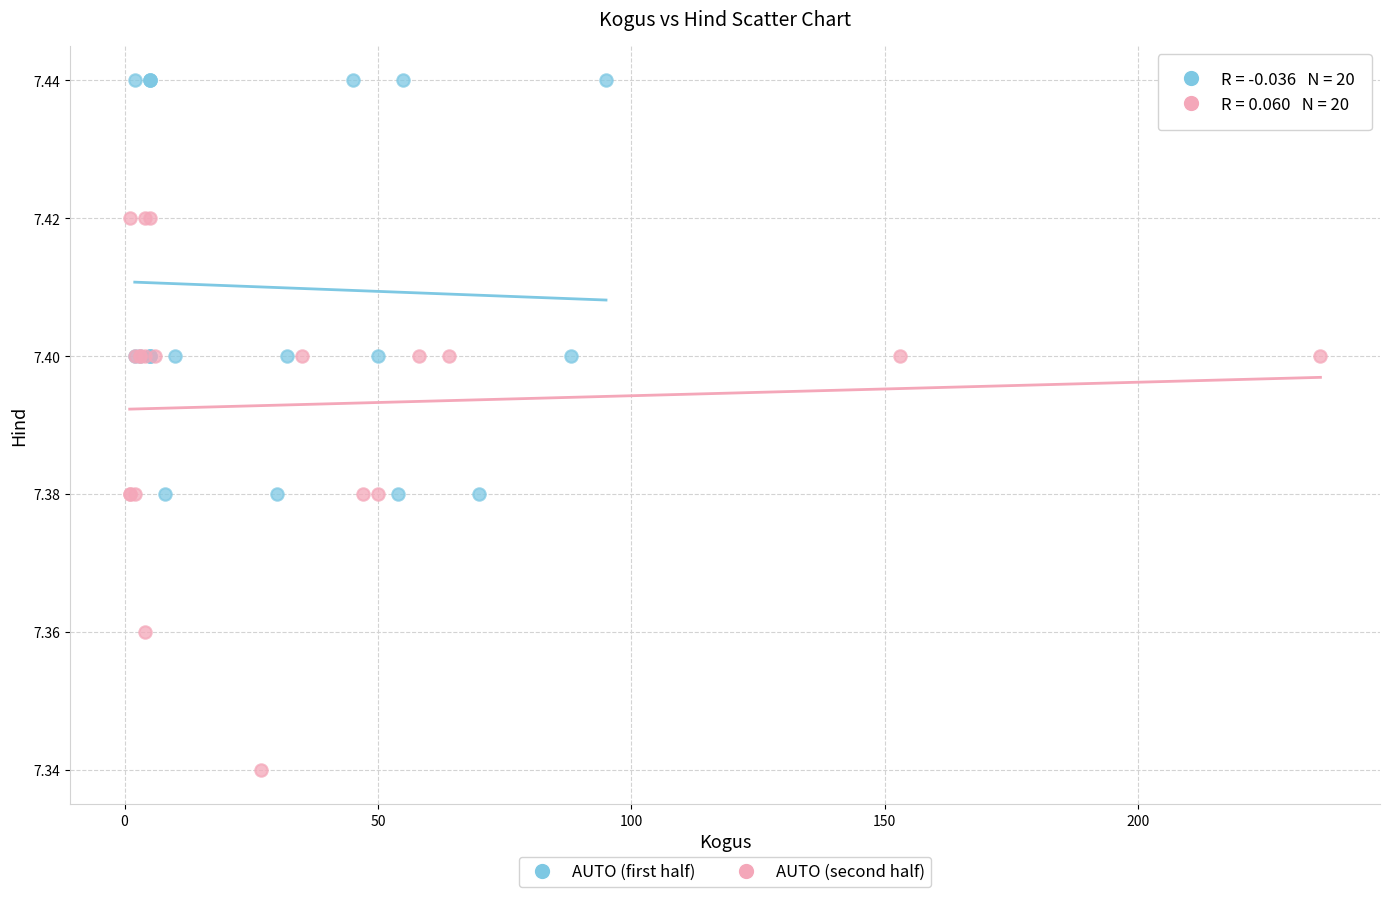

Which series has the largest Y range (max minus min)?

AUTO (second half)